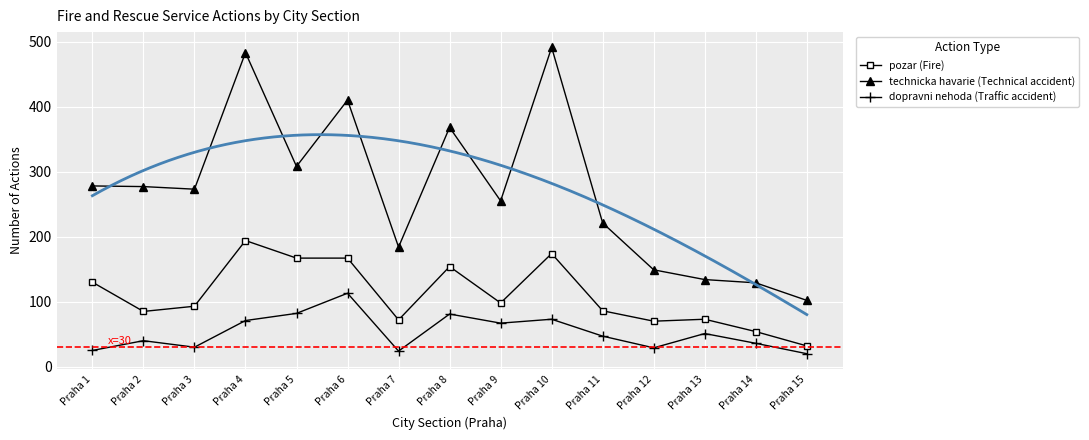

The technicka havarie (Technical accident) series shows 129 at Praha 14. True or false?

True